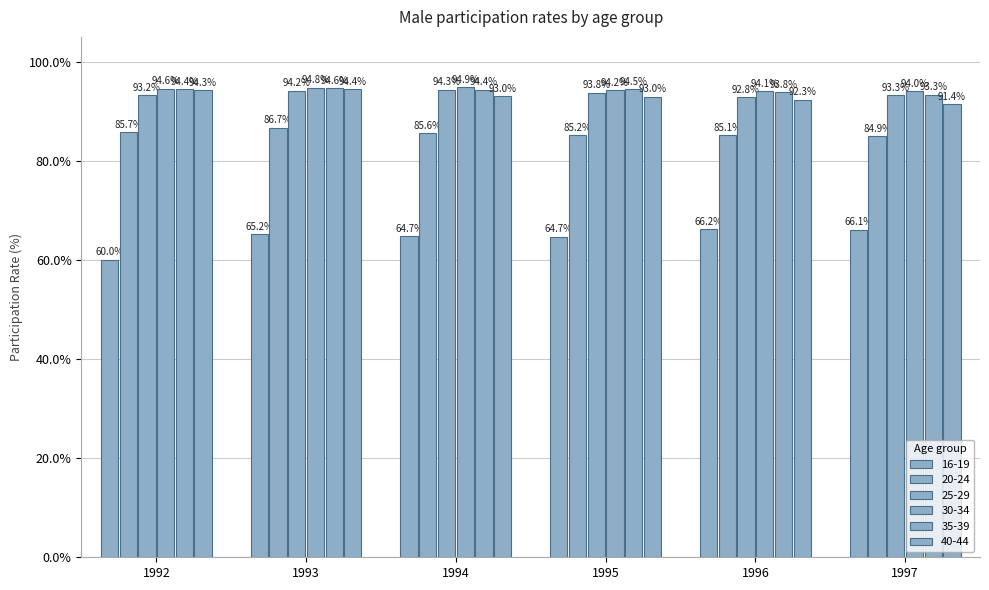

What is the average value of the 16-19 series?

64.5